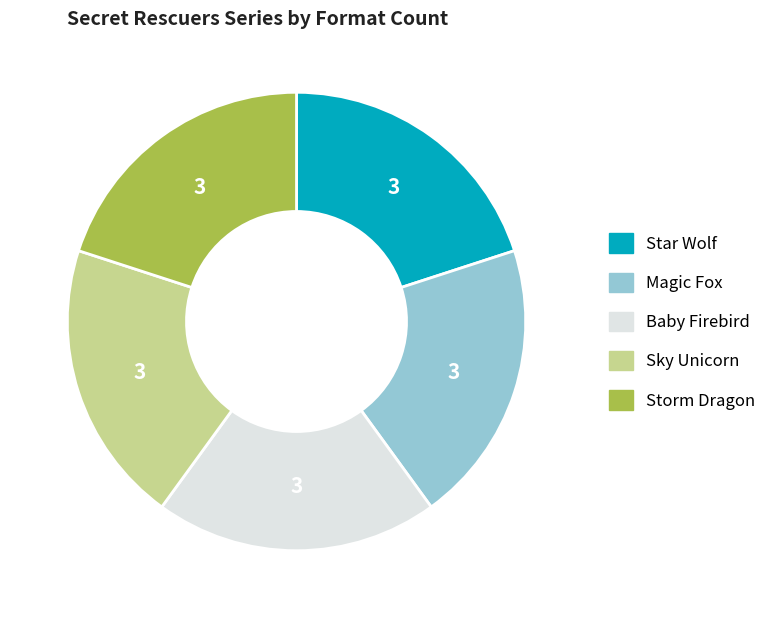

The Storm Dragon slice represents 20% of the pie. True or false?

True